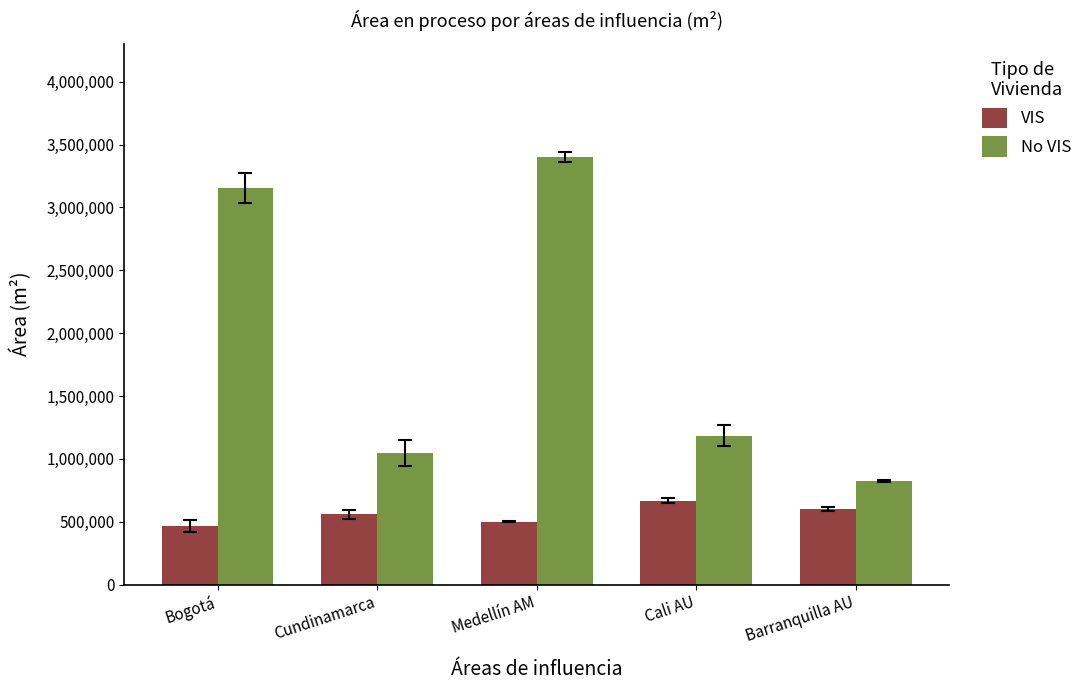

What is the maximum value for VIS?

666941.0